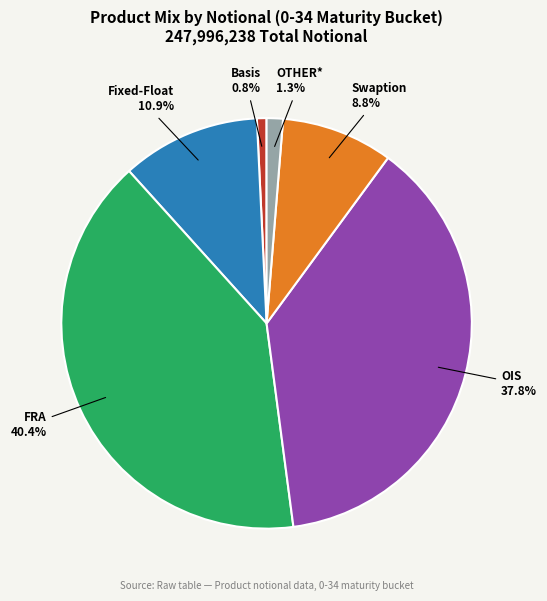

What percentage do Basis and FRA together represent?

41.2%